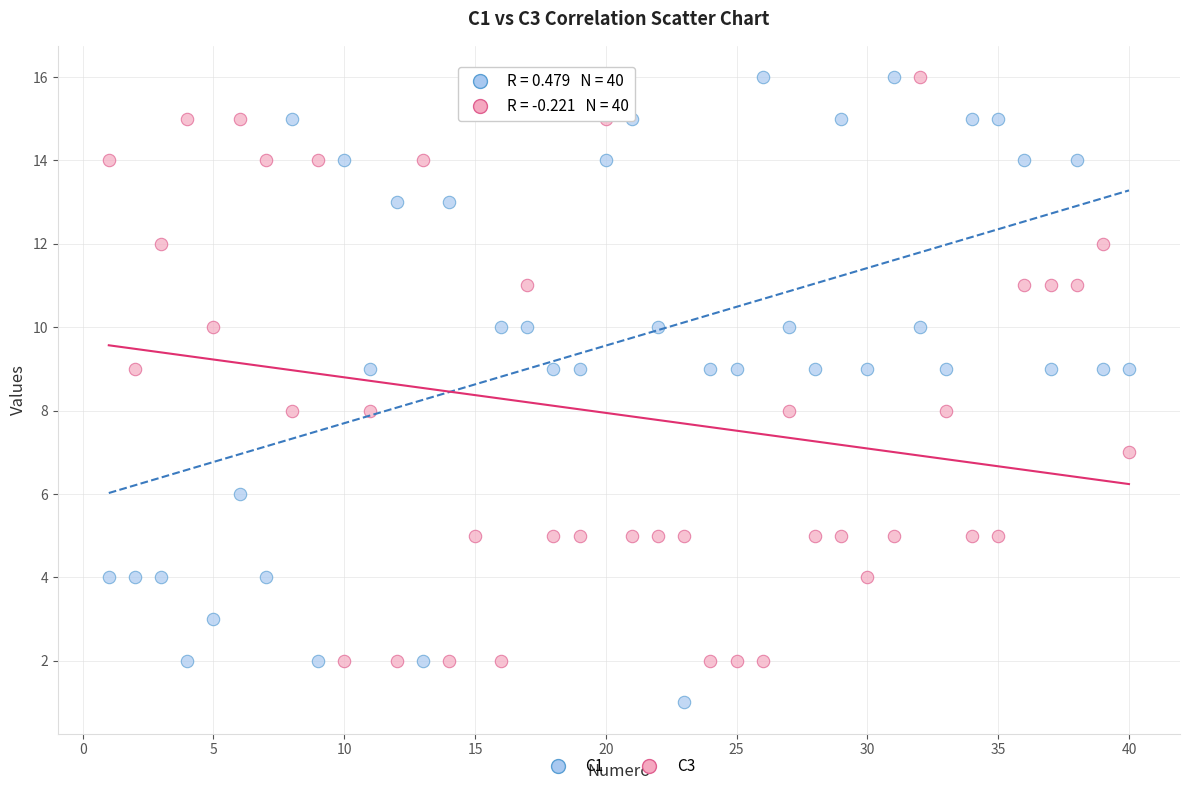

Which series has the widest spread of Y values?

C1